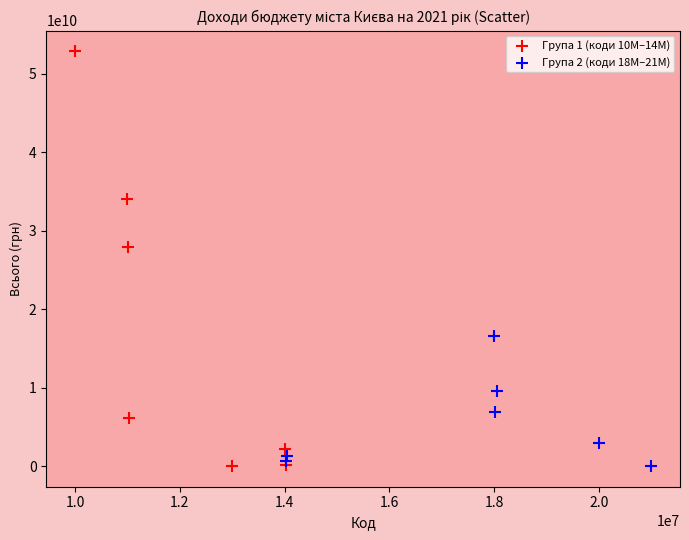

Which series reaches the maximum Y coordinate?

Група 1 (коди 10M–14M)